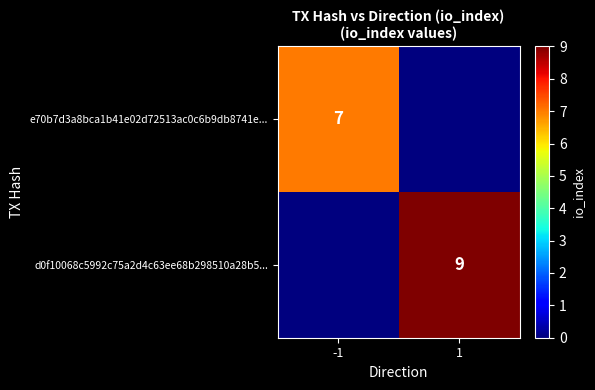

Which has a higher value, 1 or -1?

-1